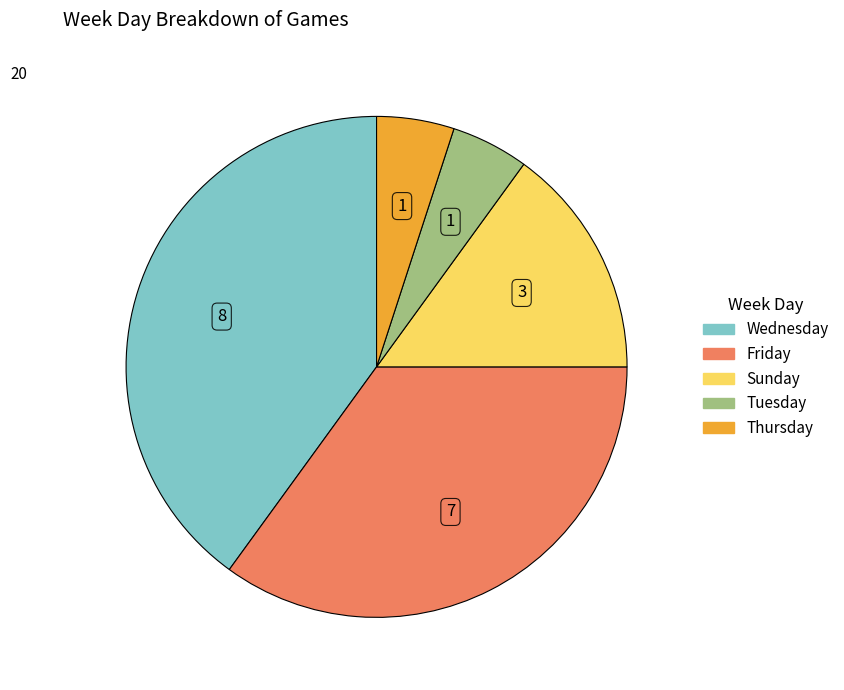

Is there a majority slice in this chart?

No